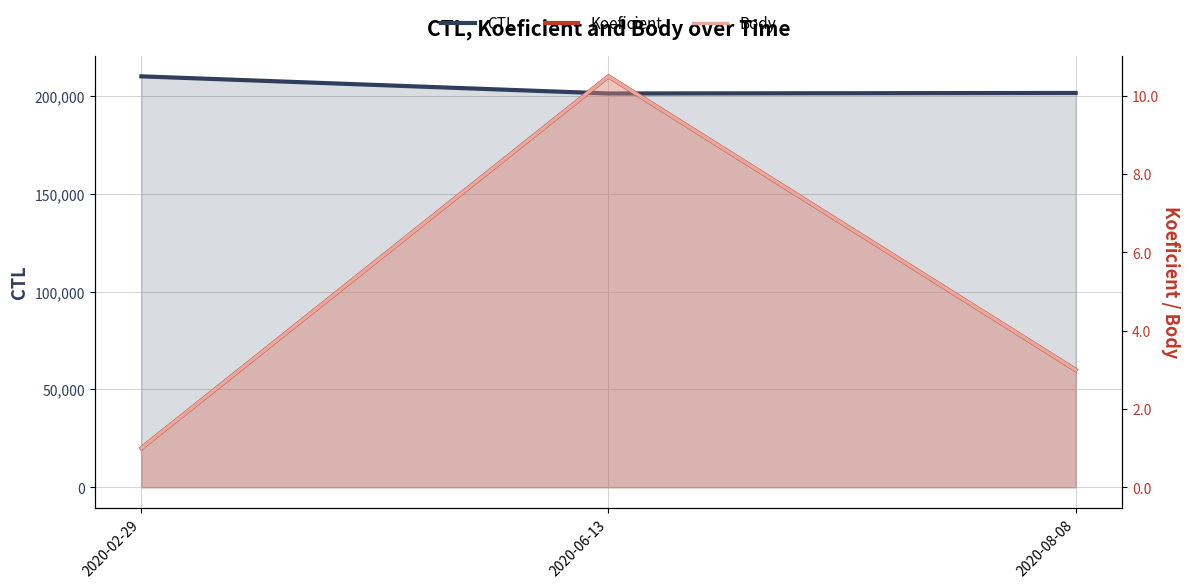

Which has a higher value, 2020-02-29 or 2020-08-08?

2020-02-29